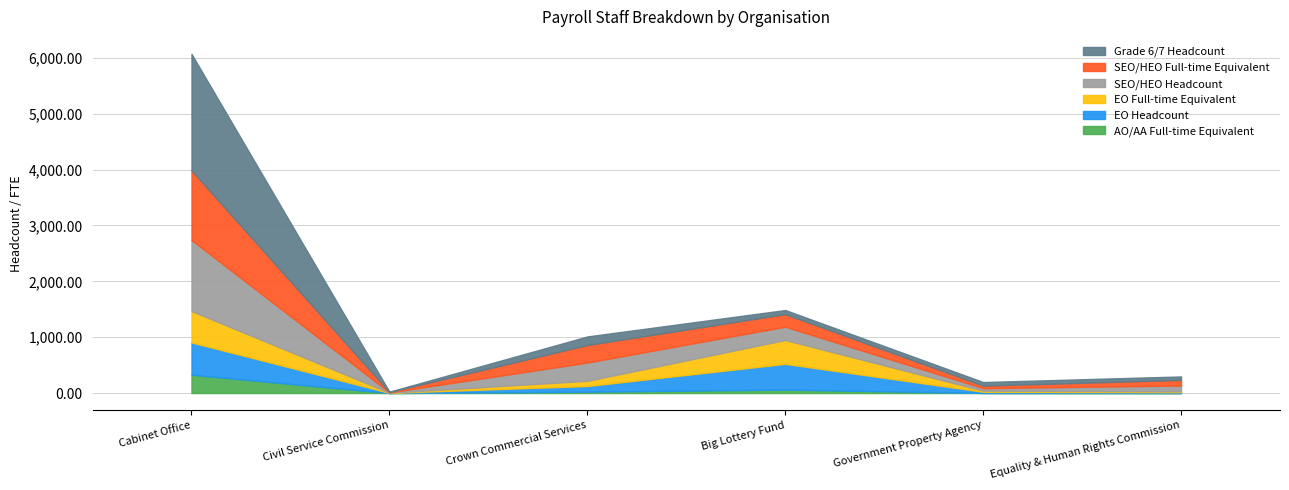

Between Crown Commercial Services and Government Property Agency, which series saw the biggest shift?

SEO/HEO Headcount